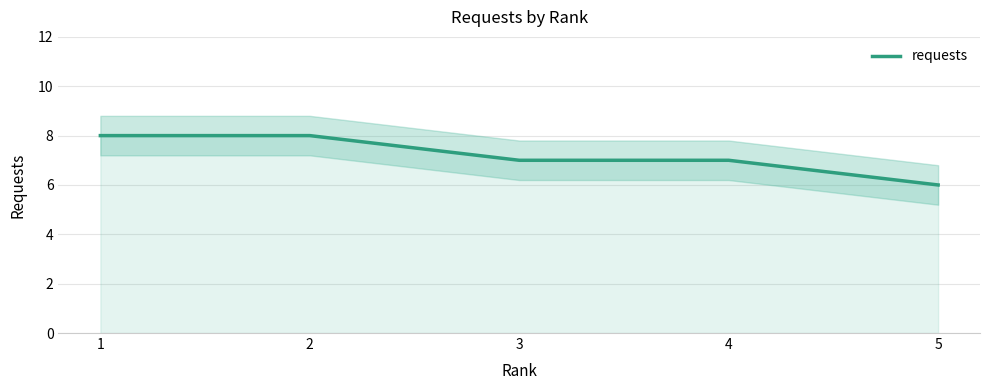

At which label is the value closest to 7?

3